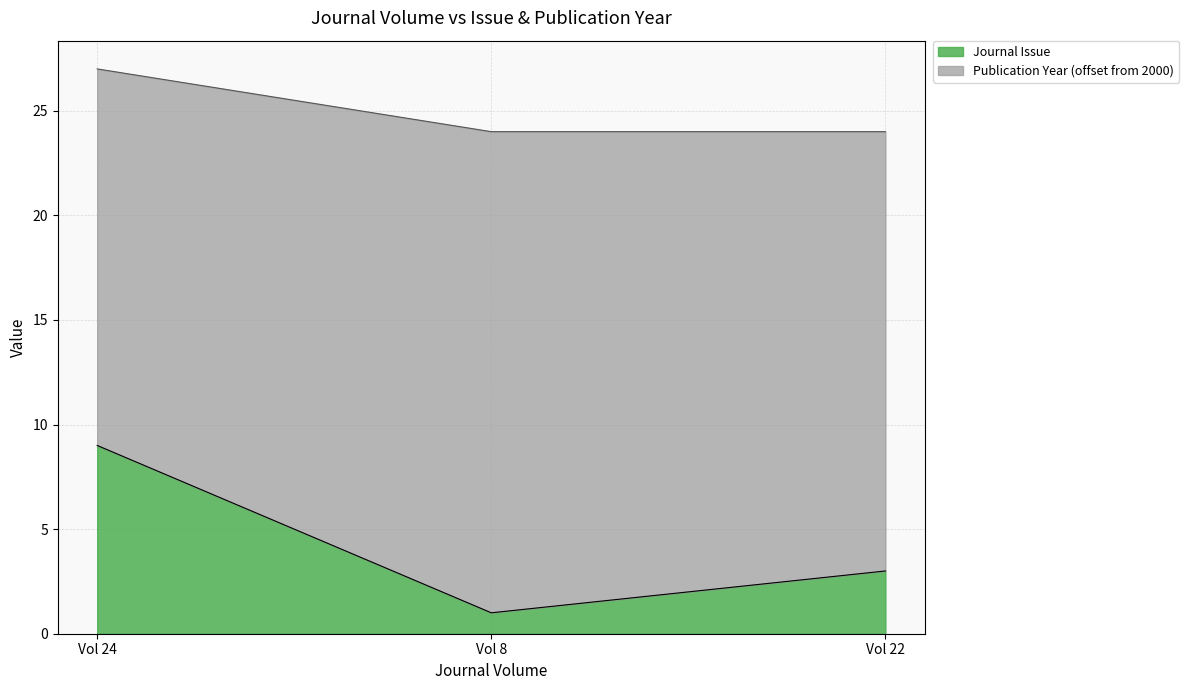

What is the difference between the maximum and second lowest values in the Journal Issue series?

6